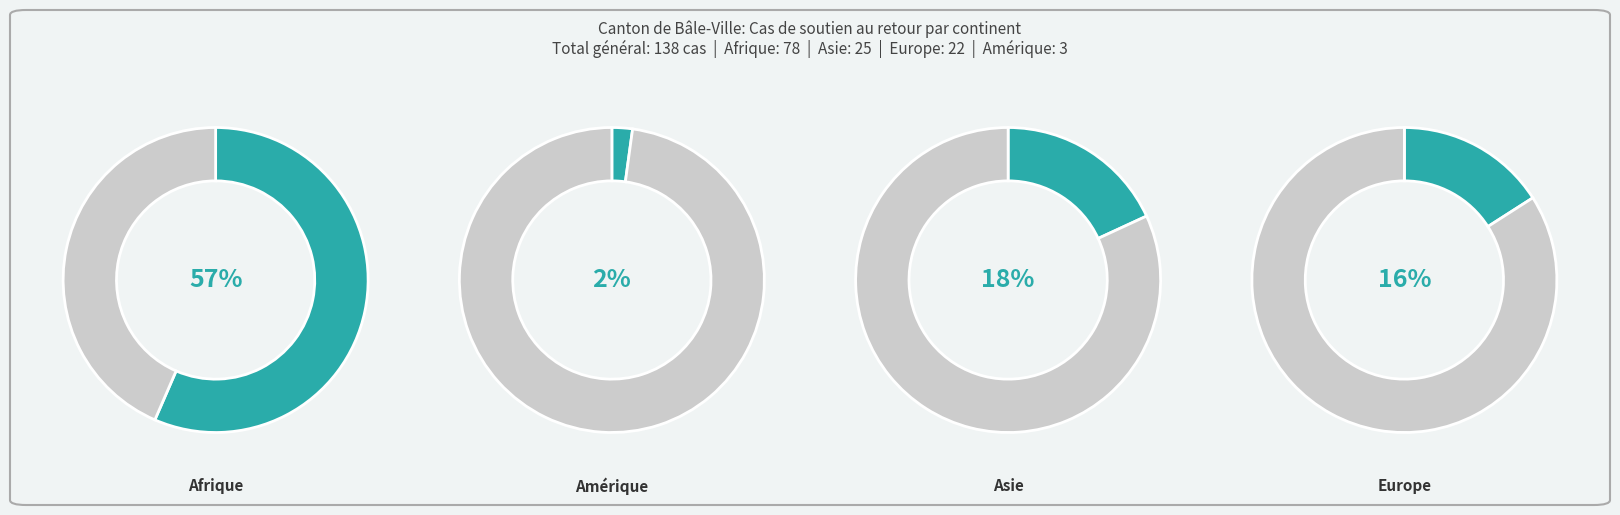

True or false: Amérique accounts for 2% of the total.

True